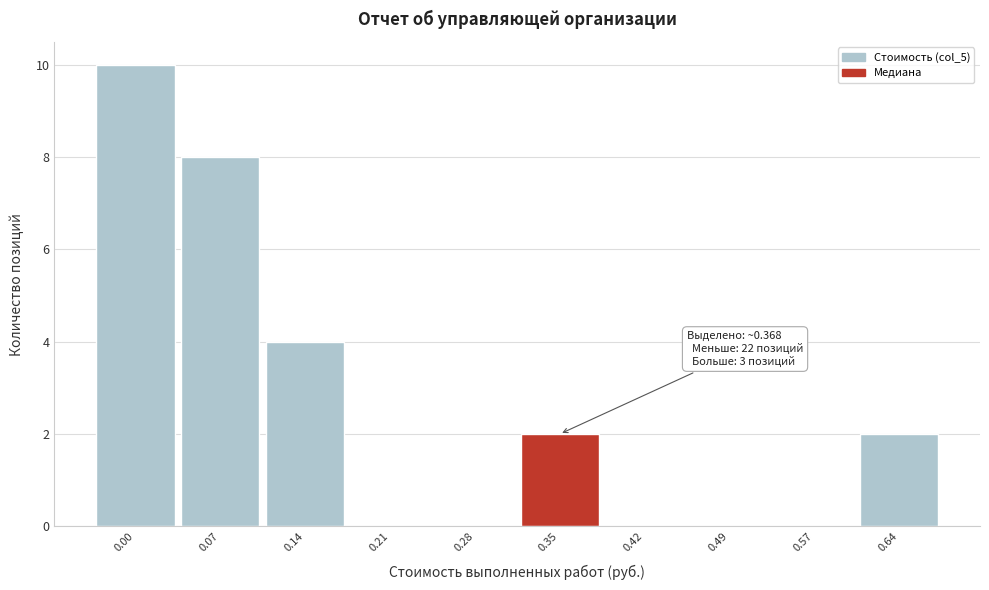

Reading right to left, extract all data points from this chart.

0.64=2	0.57=0	0.49=0	0.42=0	0.35=2	0.28=0	0.21=0	0.14=4	0.07=8	0.00=10